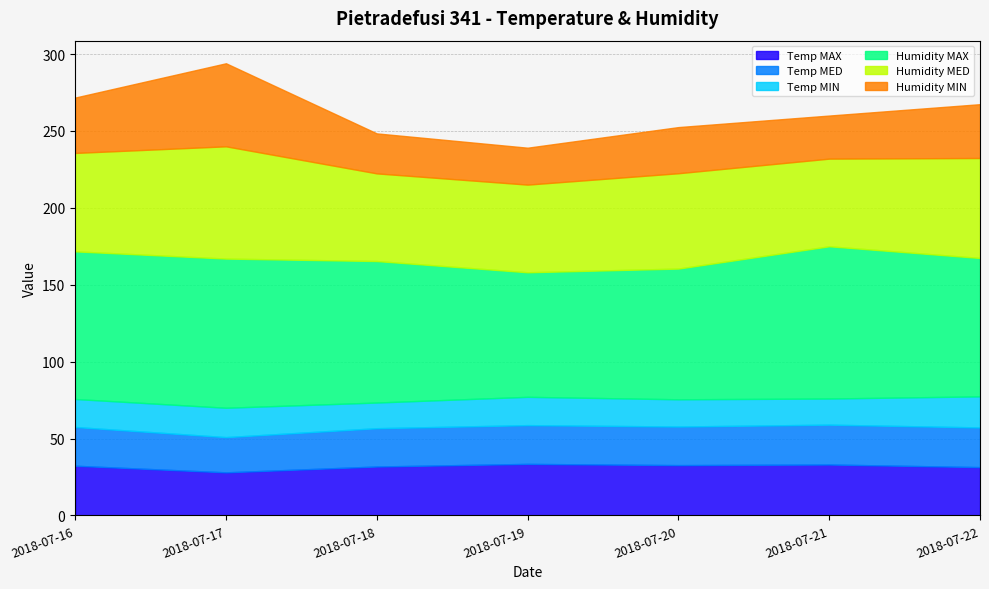

What is the value of the Humidity MAX point at the 4th from the left?

81.0